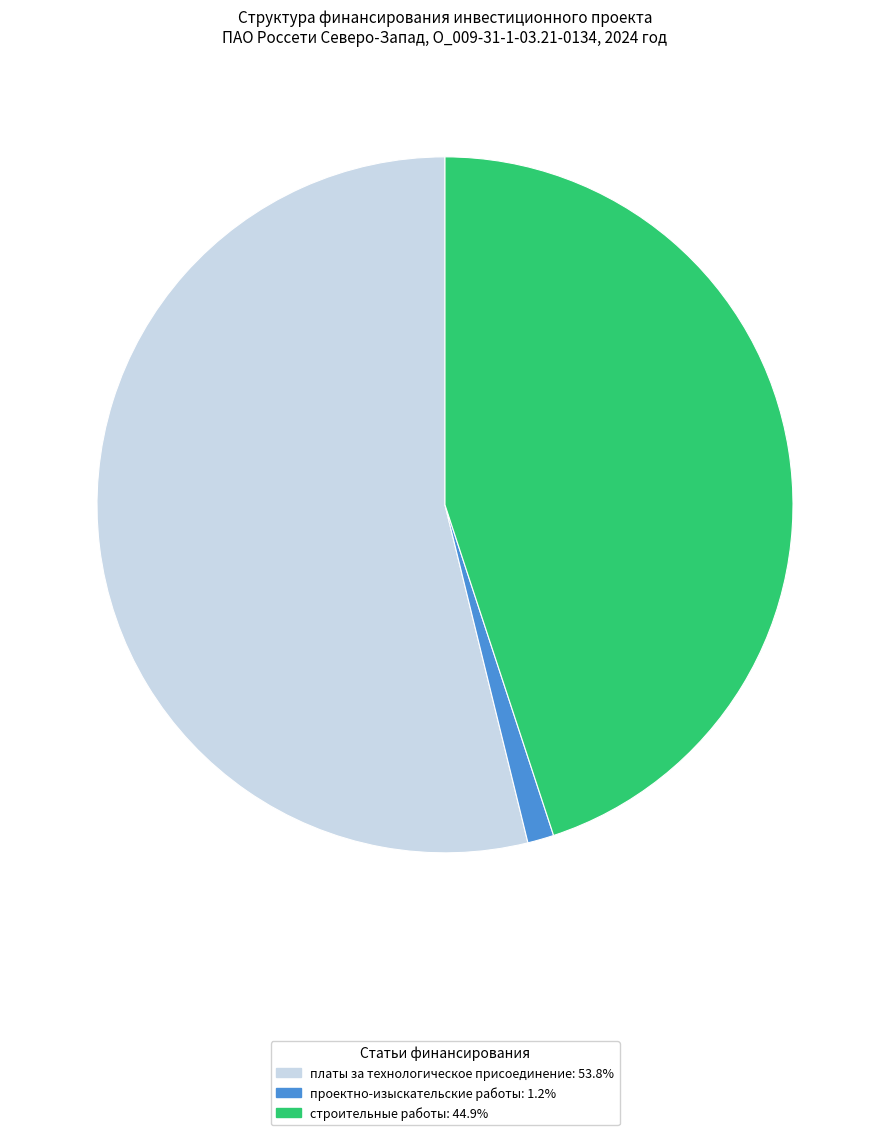

Does any single category account for the majority?

Yes